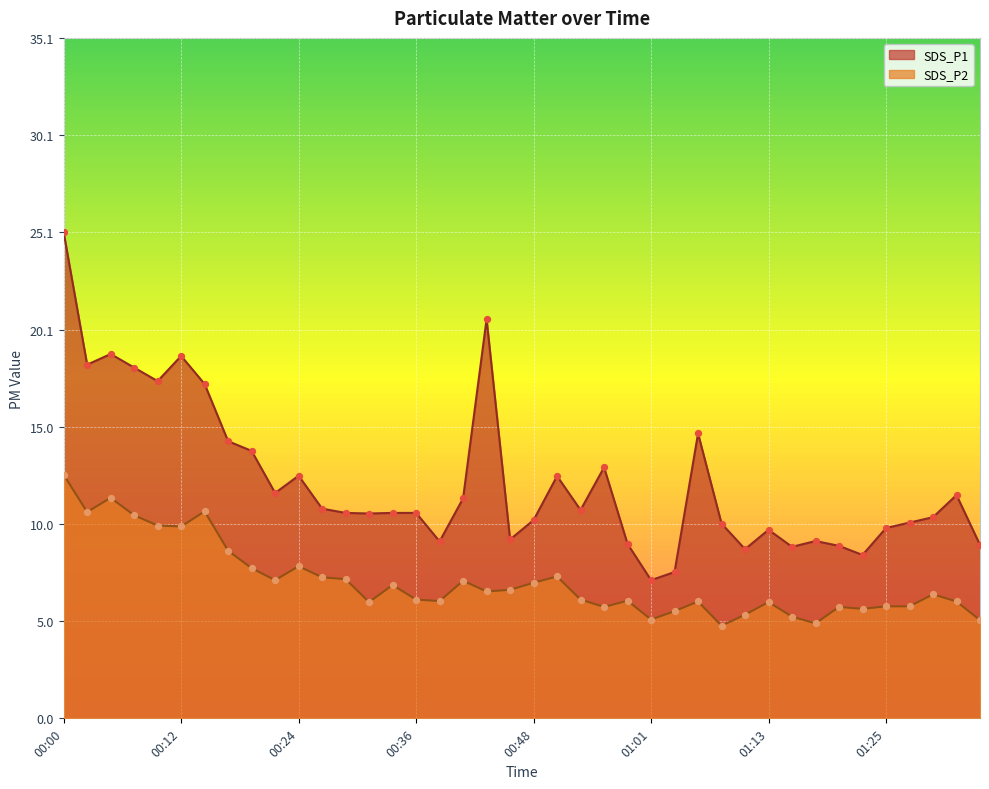

Which series has the largest Y range (max minus min)?

SDS_P1